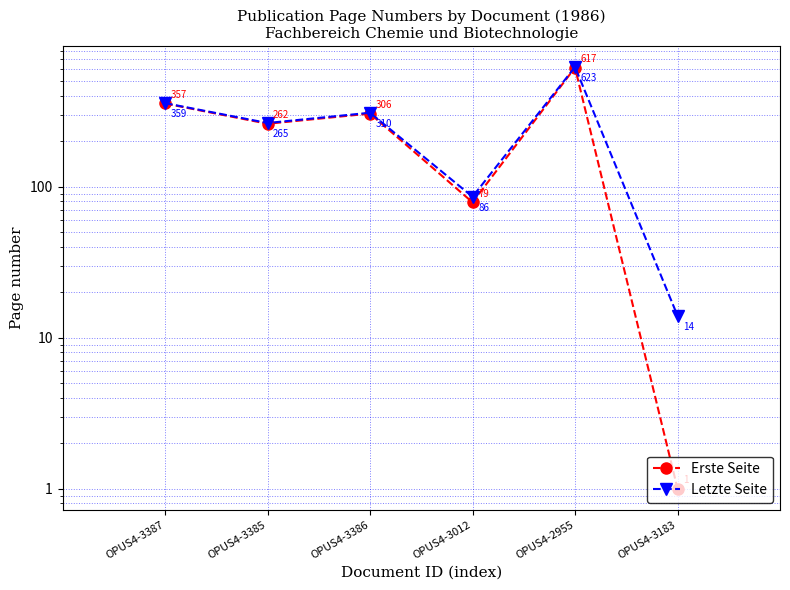

At which label does Erste Seite reach its minimum?

OPUS4-3183